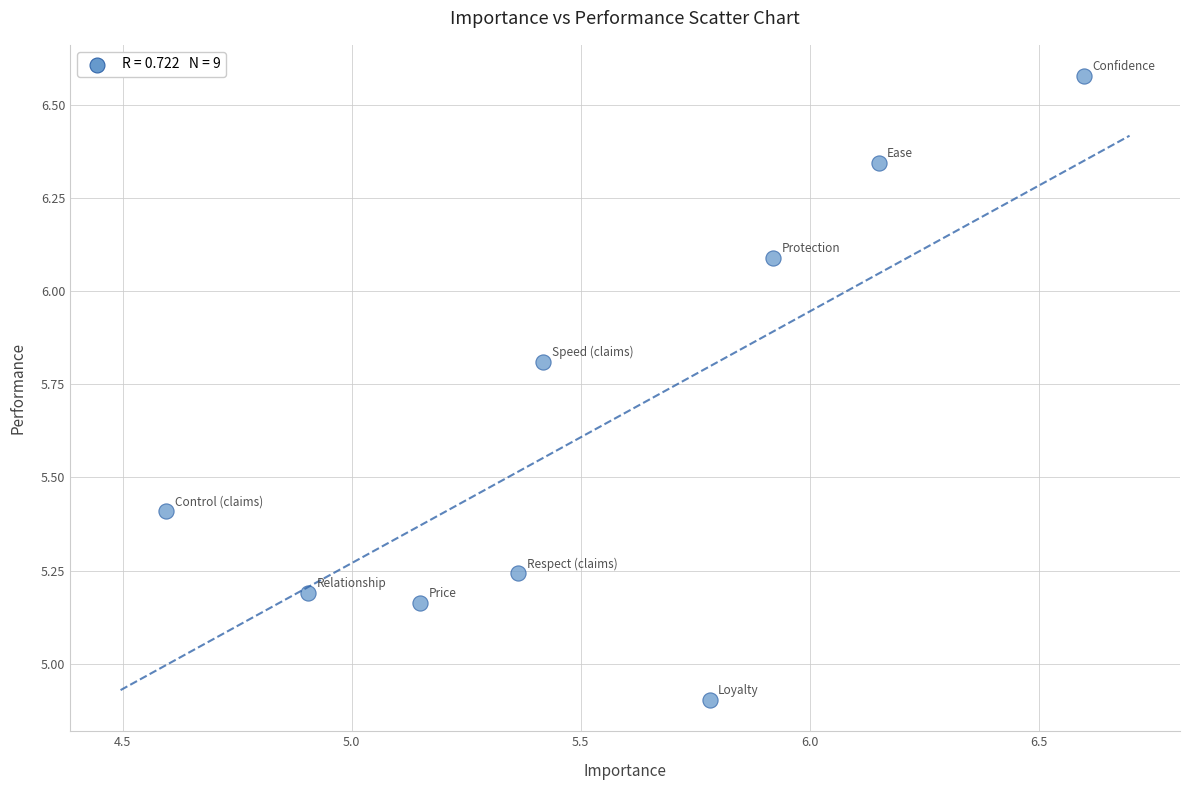

What Y value in the scatter plot is closest to 5?

4.9